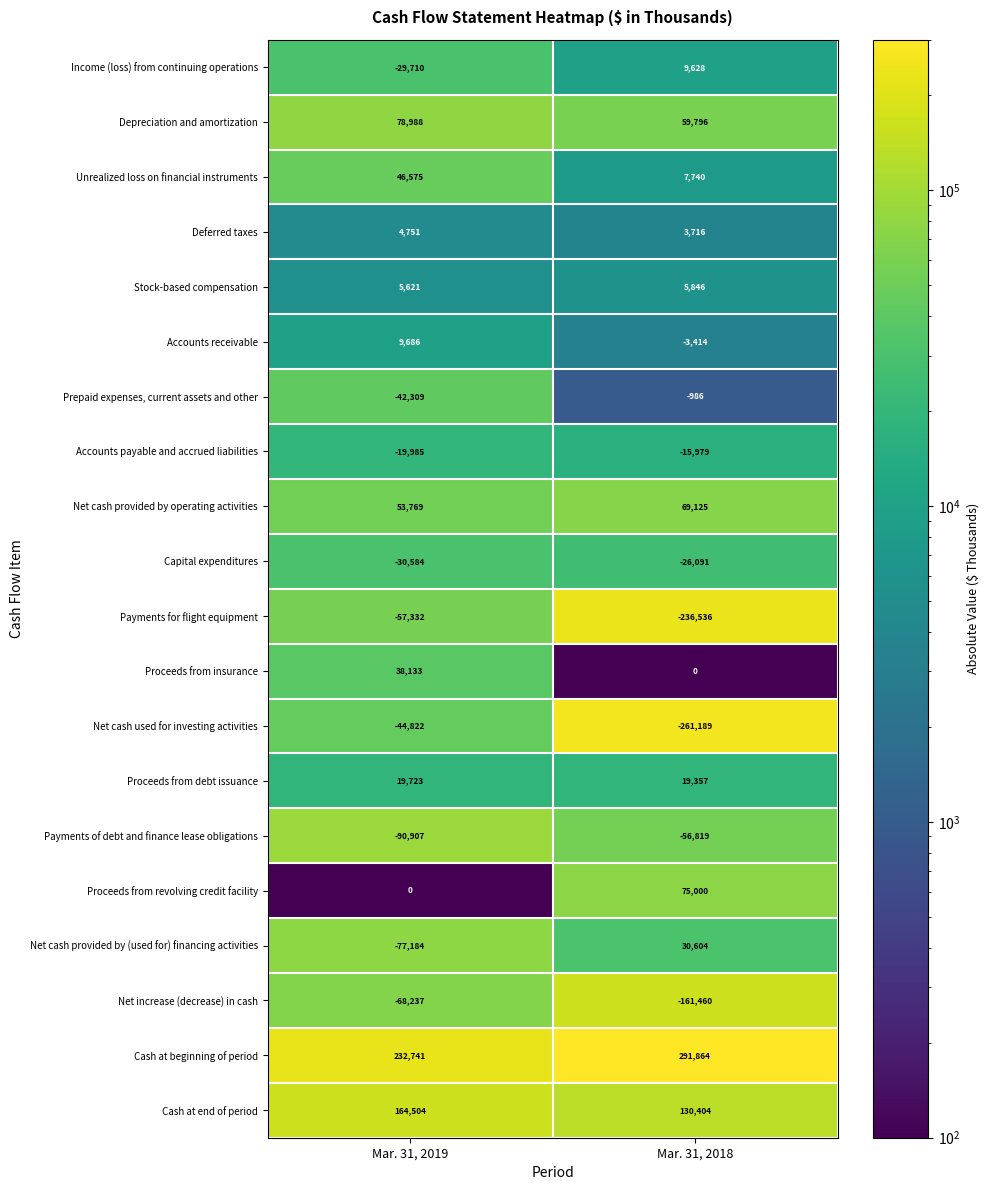

Rank the series by their maximum value, from highest to lowest.

Cash at beginning of period, Cash at end of period, Depreciation and amortization, Proceeds from revolving credit facility, Net cash provided by operating activities, Unrealized loss on financial instruments, Proceeds from insurance, Net cash provided by (used for) financing activities, Proceeds from debt issuance, Accounts receivable, Income (loss) from continuing operations, Stock-based compensation, Deferred taxes, Prepaid expenses, current assets and other, Accounts payable and accrued liabilities, Capital expenditures, Net cash used for investing activities, Payments of debt and finance lease obligations, Payments for flight equipment, Net increase (decrease) in cash